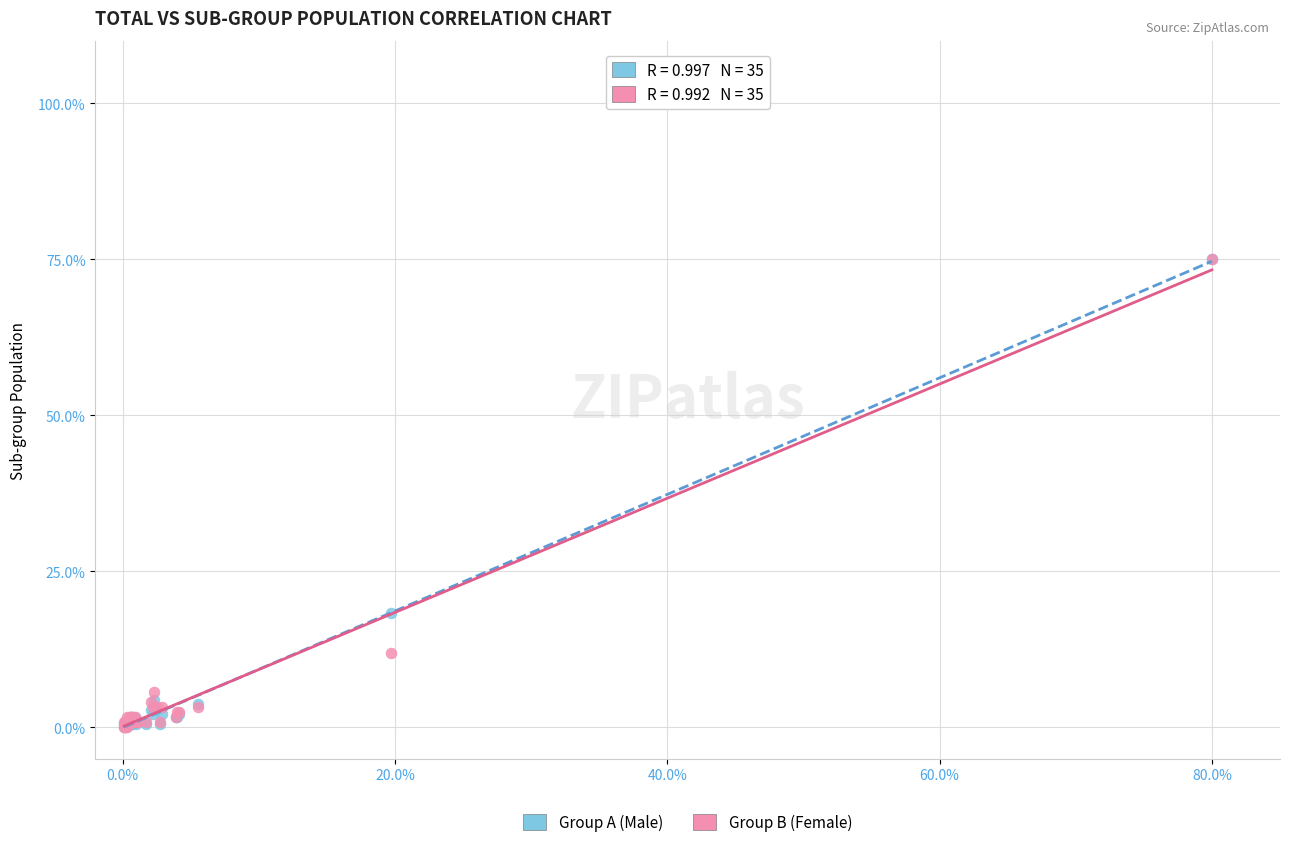

What are all the series names shown in the legend?

Group A (Male), Group B (Female)